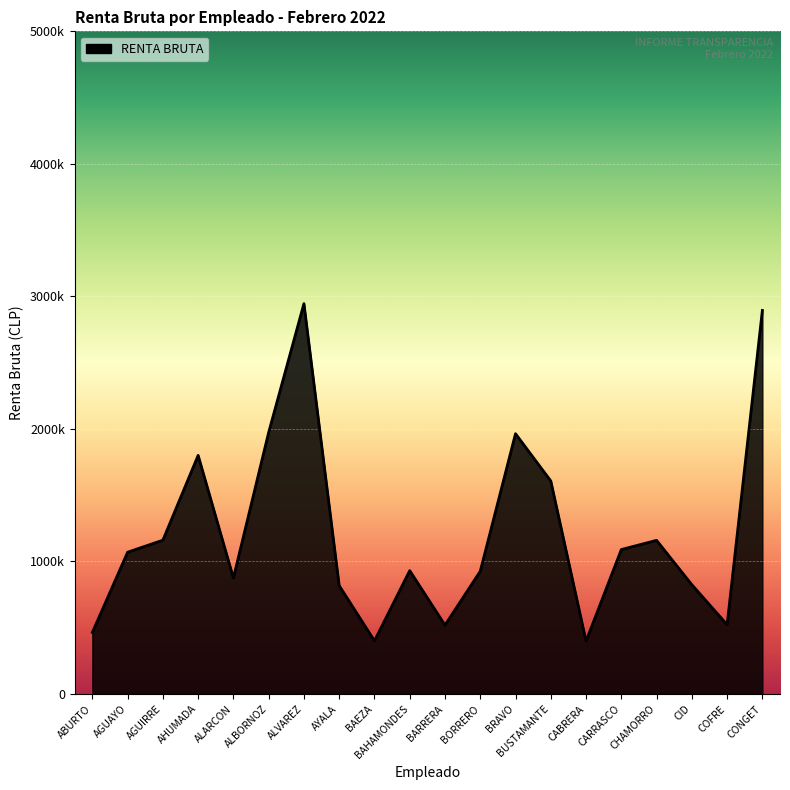

How many points are higher than both their immediate neighbors (excluding endpoints)?

5